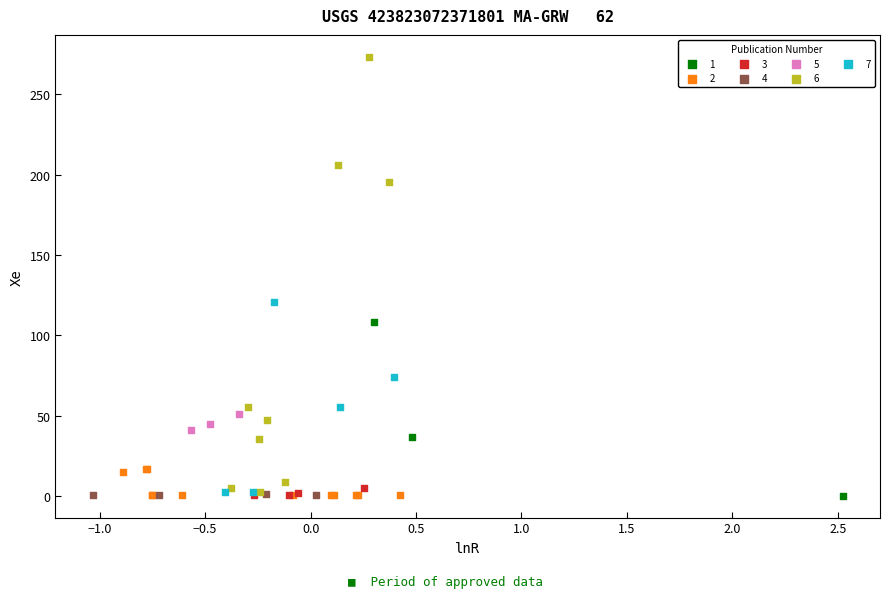

What are all the series names shown in the legend?

1, 2, 3, 4, 5, 6, 7